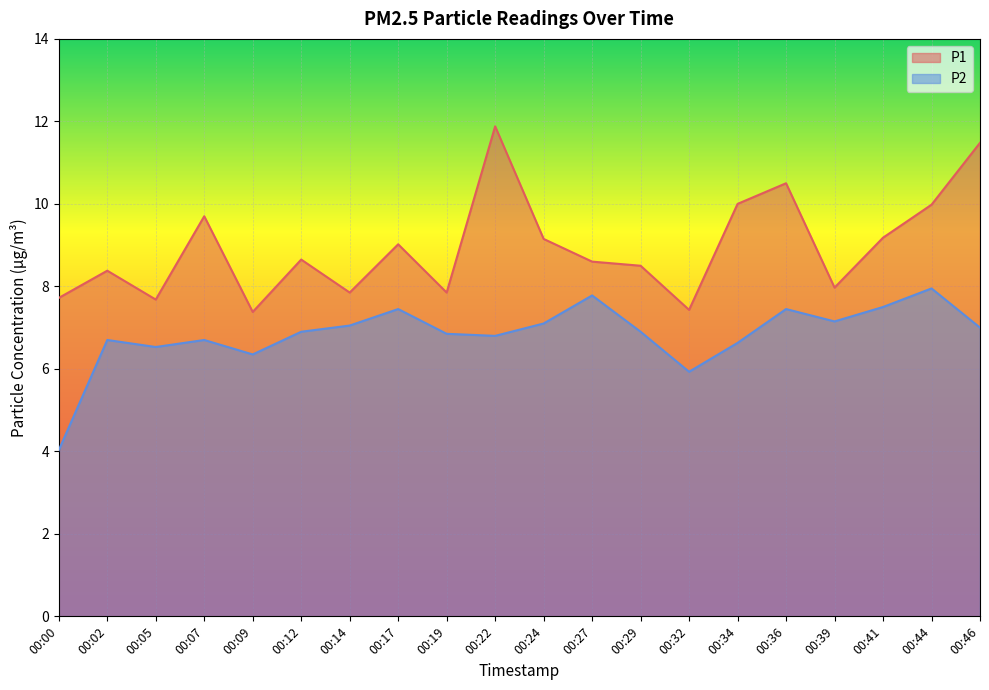

What is the value of the P2 point at the 12th from the left?

7.8